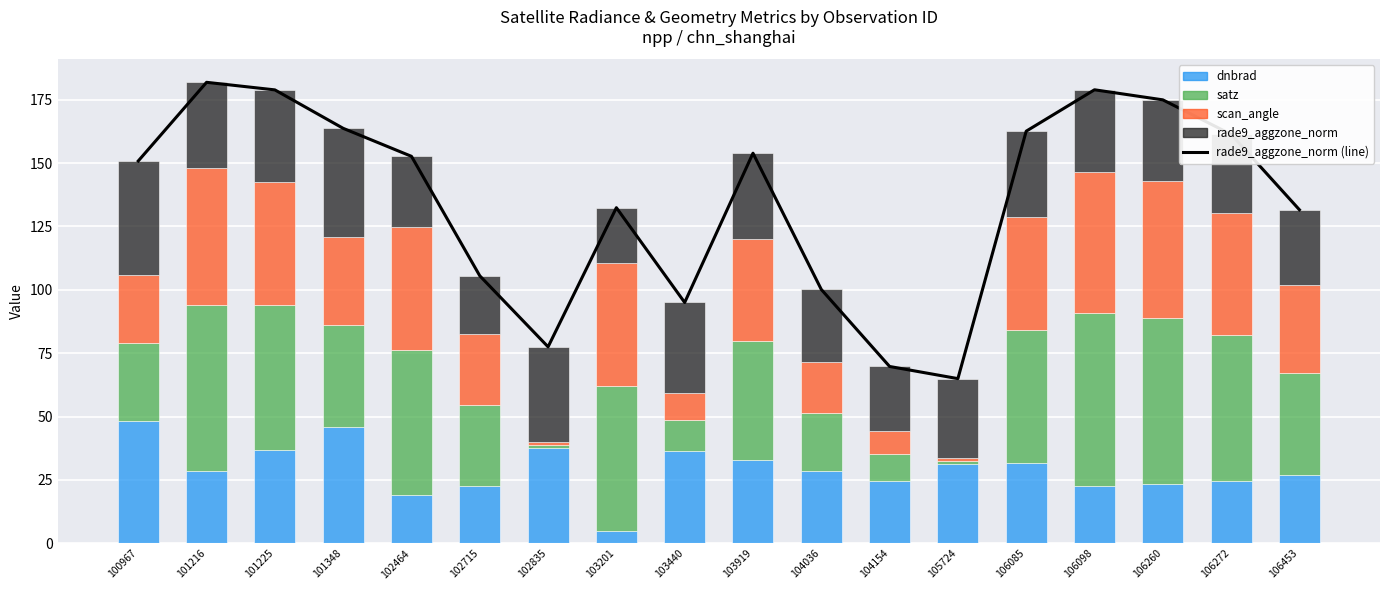

What is the maximum value for rade9_aggzone_norm (line)?

181.8